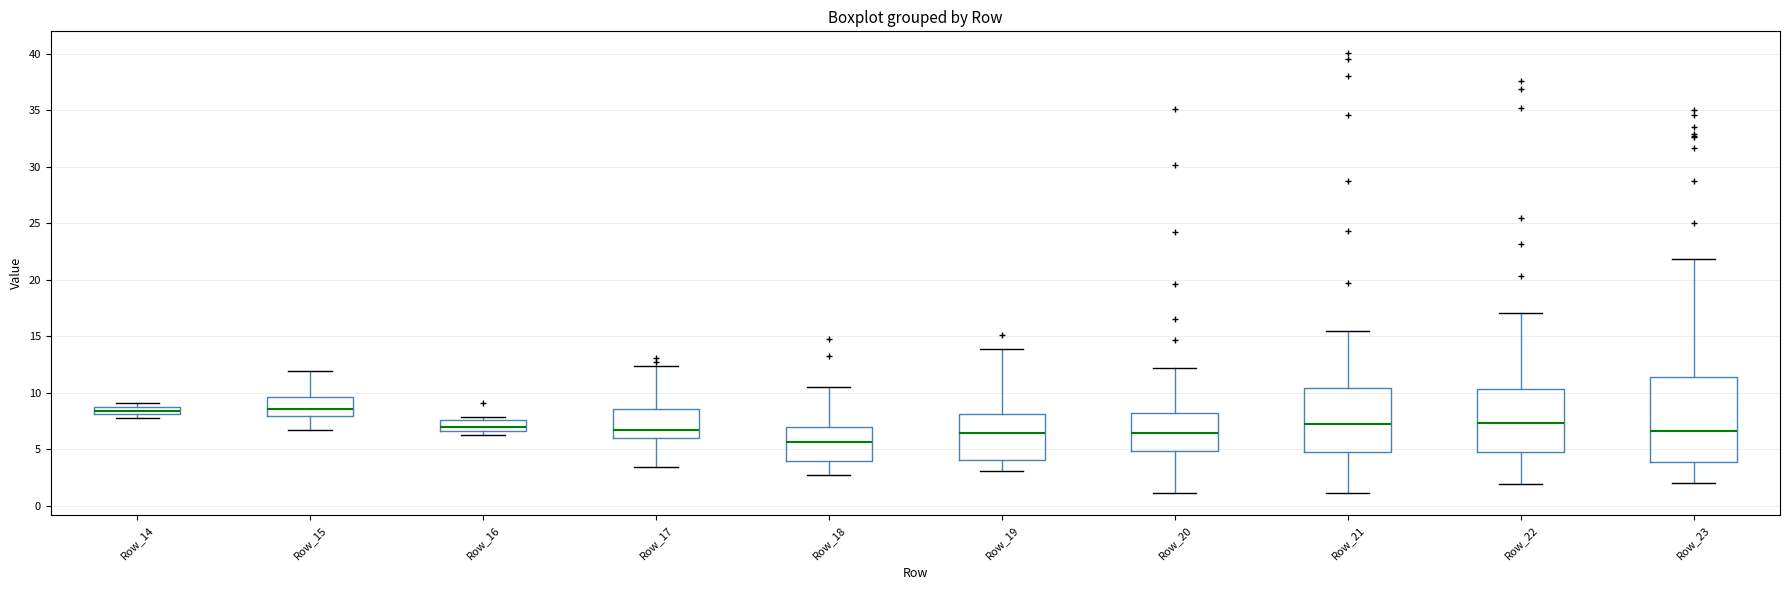

Which box is the tallest, from its lower edge to its upper edge?

Row_23